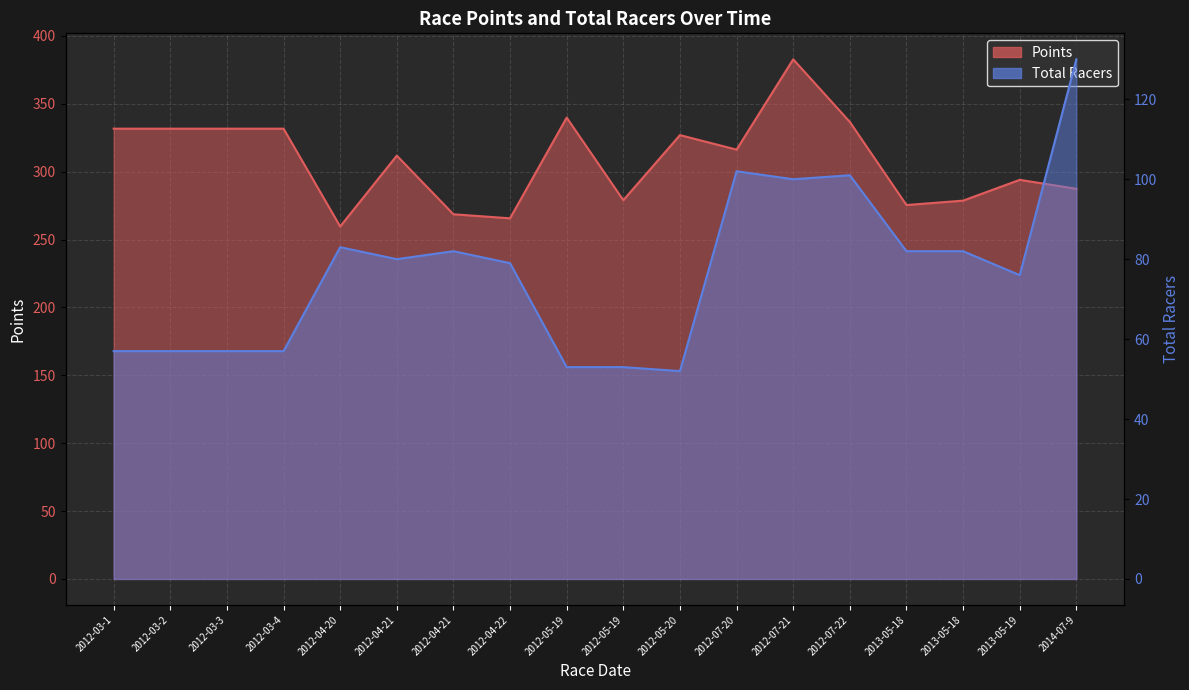

What is the spread (max minus min) of values at 2012-03-1?

274.6